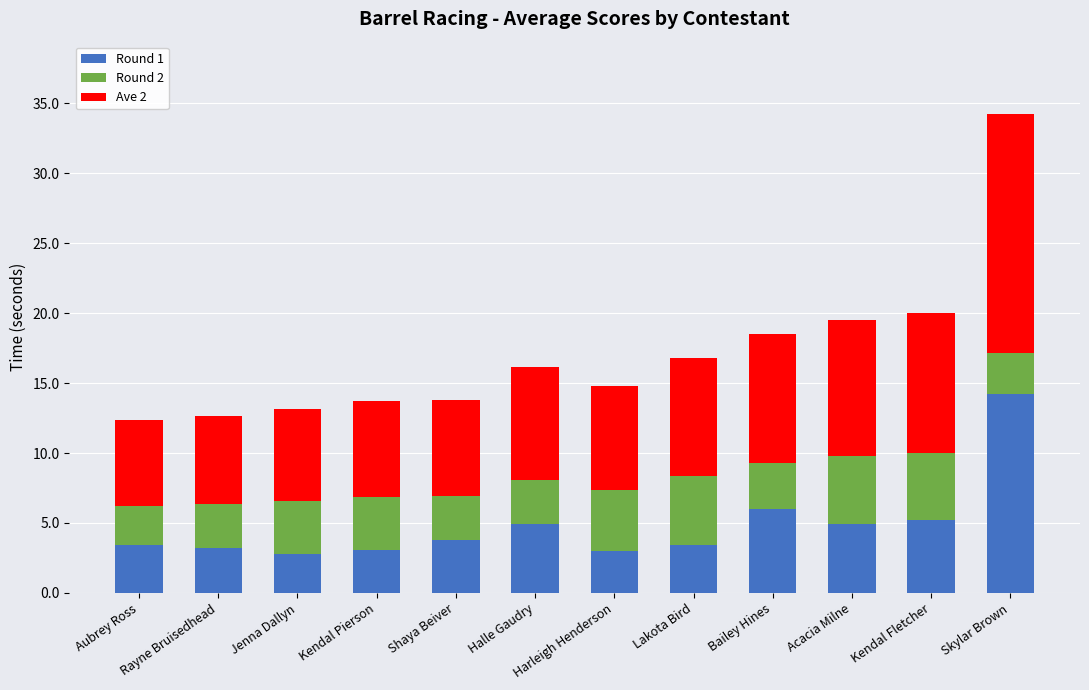

True or false: Round 1 has a value of 6.0 at Bailey Hines.

True